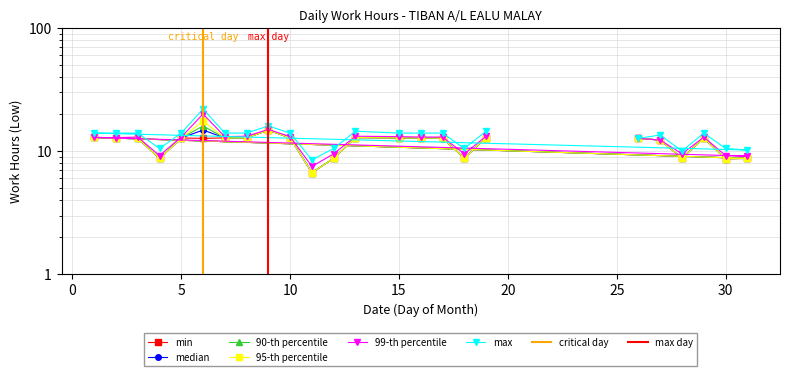

True or false: min and 95-th percentile intersect in this chart.

False